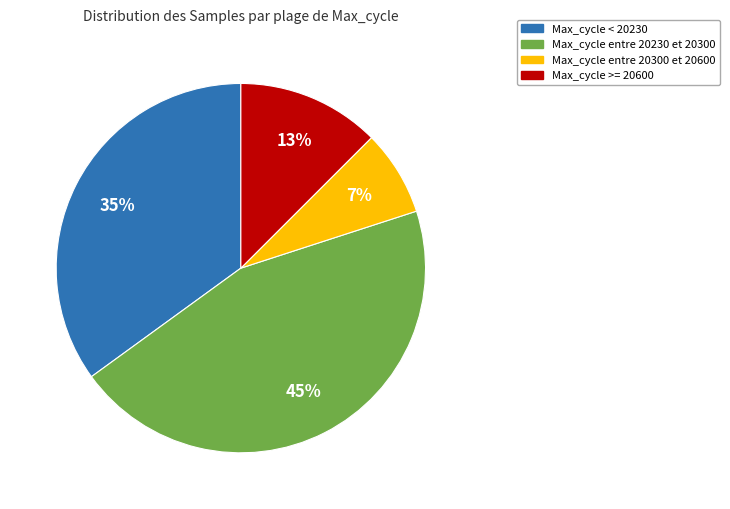

Is there a majority slice in this chart?

No